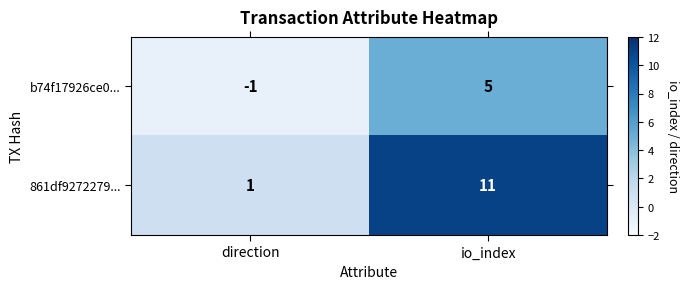

Is it true that b74f17926ce0... equals 5 at io_index?

True